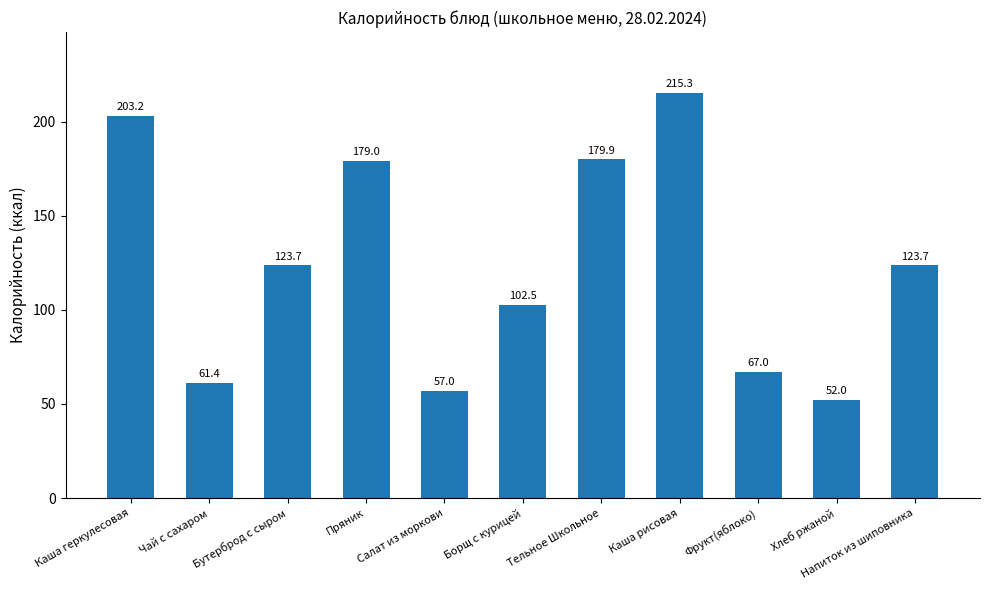

What is the sum of all values?

1364.7